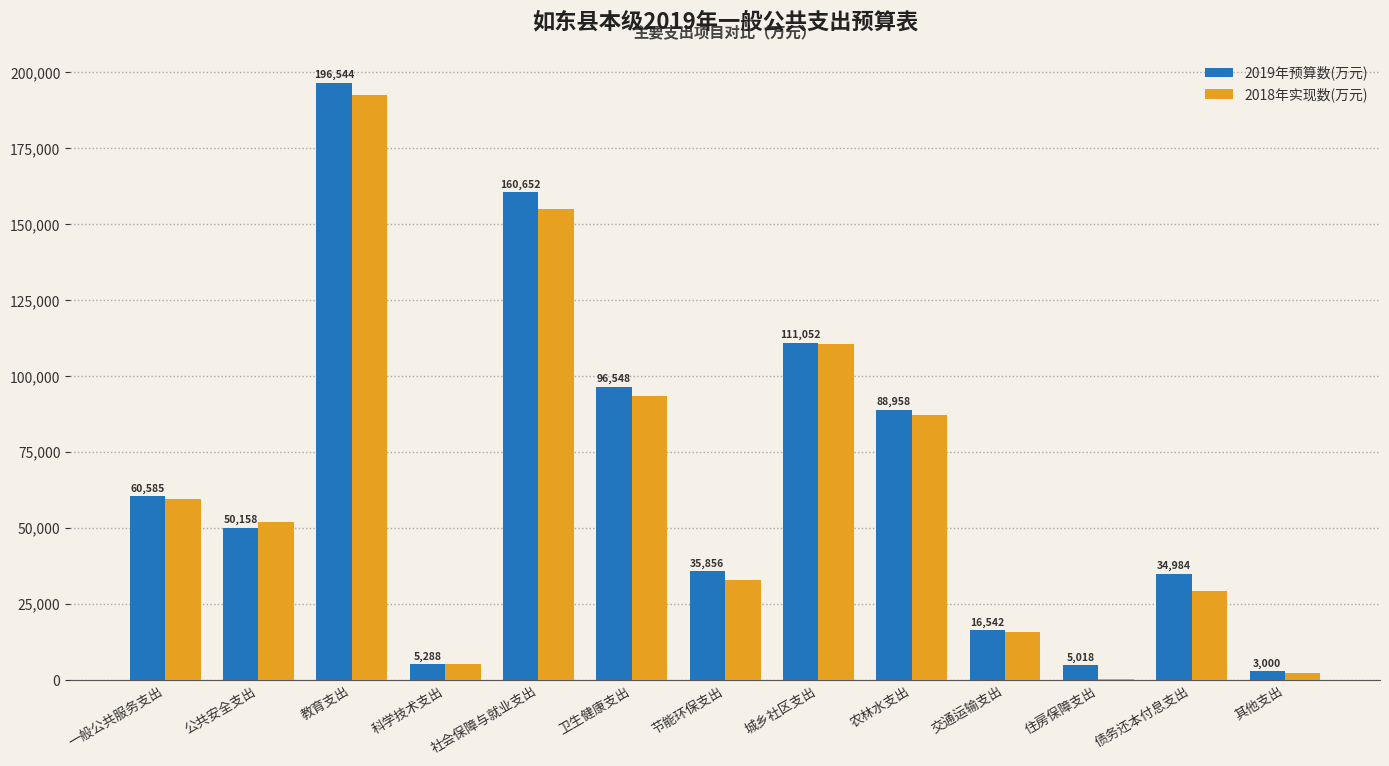

Which series changed the most between 一般公共服务支出 and 城乡社区支出?

2018年实现数(万元)